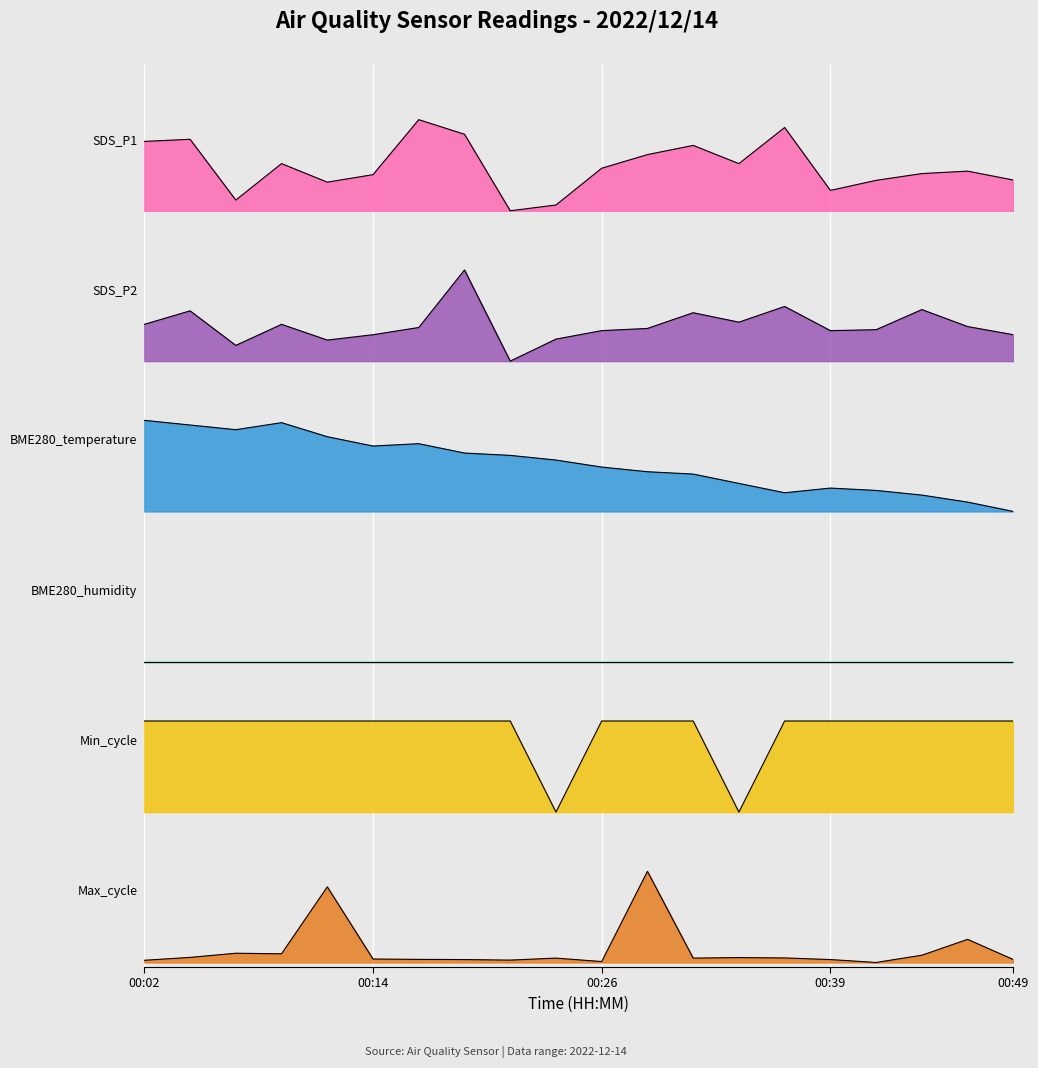

At which category is the sum across all series the highest?

00:19